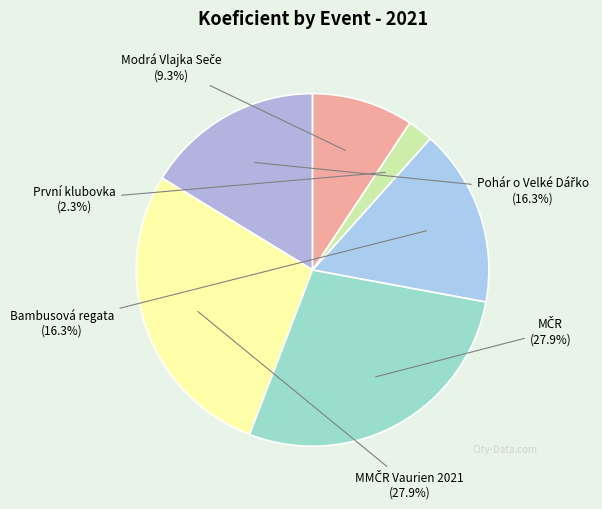

How many slices are in this pie chart?

6